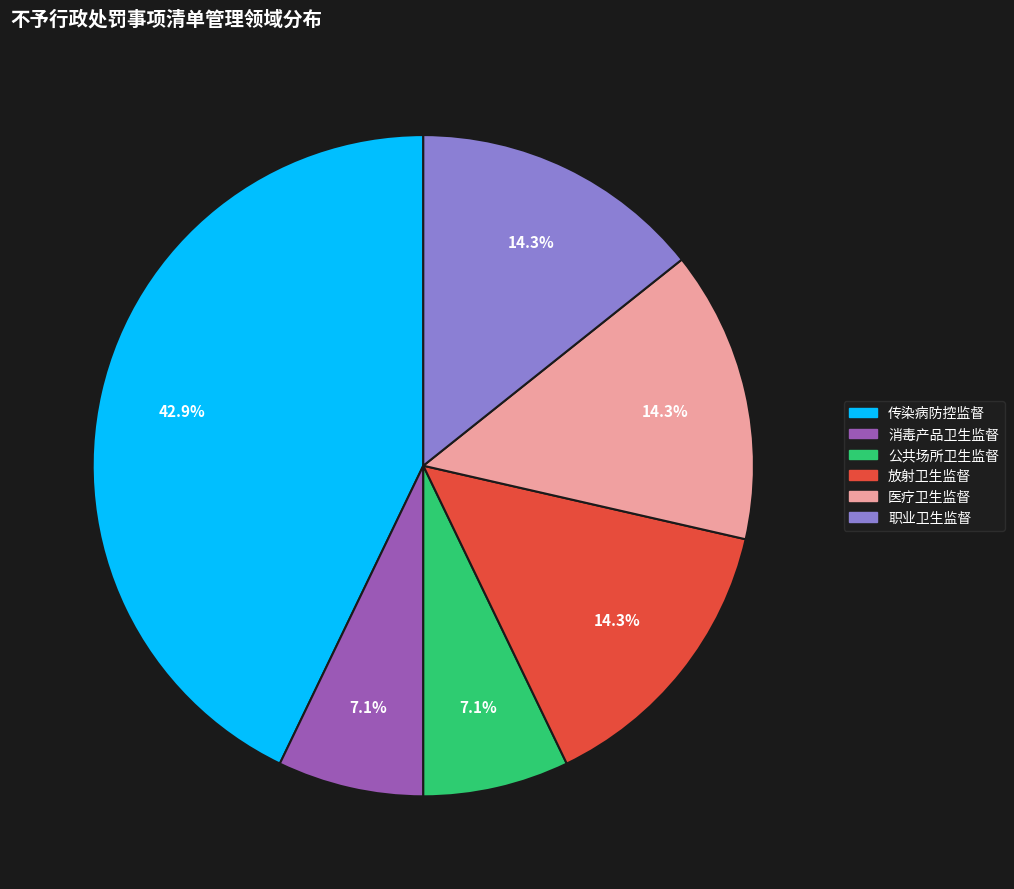

How many segments does this pie chart have?

6